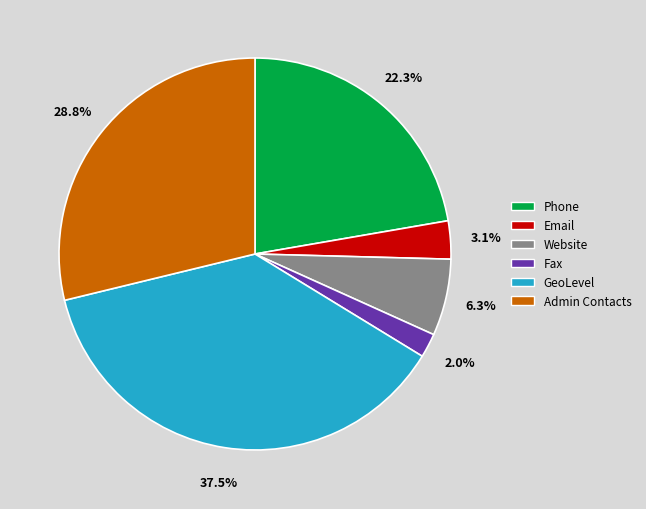

Is GeoLevel the majority of the pie?

No